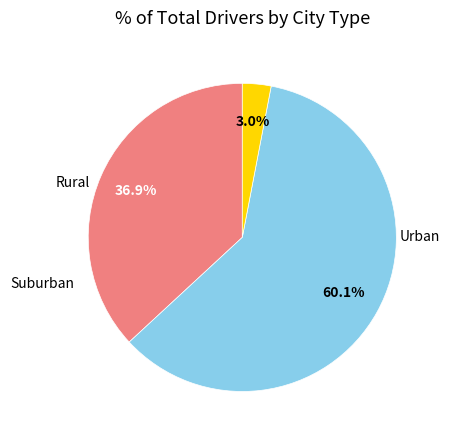

Is there any slice that represents more than half of the pie?

Yes